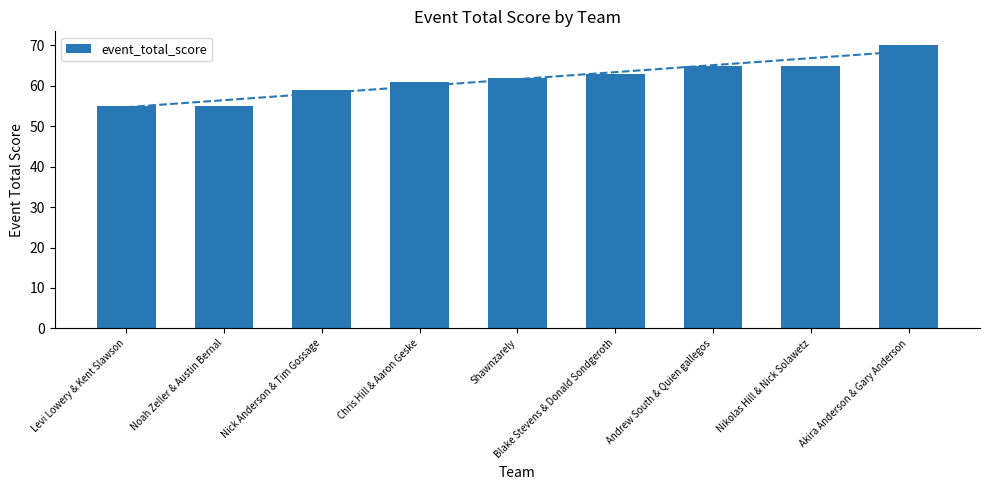

Reading right to left, extract all data points from this chart.

Akira Anderson & Gary Anderson=70	Nikolas Hill & Nick Solawetz=65	Andrew South & Quien gallegos=65	Blake Stevens & Donald Sondgeroth=63	Shawnzarely=62	Chris Hill & Aaron Geske=61	Nick Anderson & Tim Gossage=59	Noah Zeller & Austin Bernal=55	Levi Lowery & Kent Slawson=55